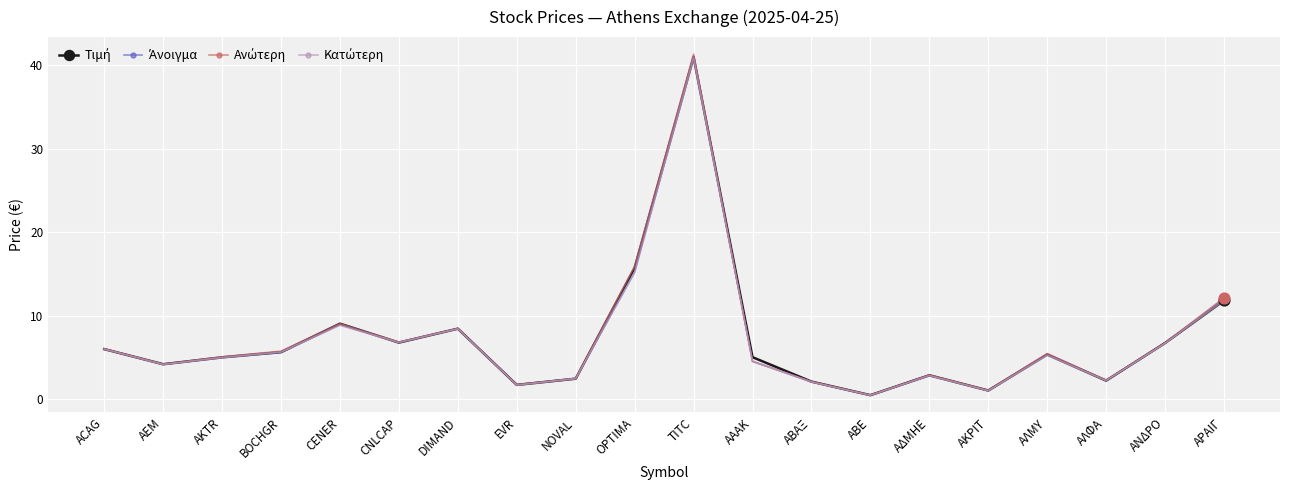

What is the label of the 9th point from the right?

ΑΑΑΚ